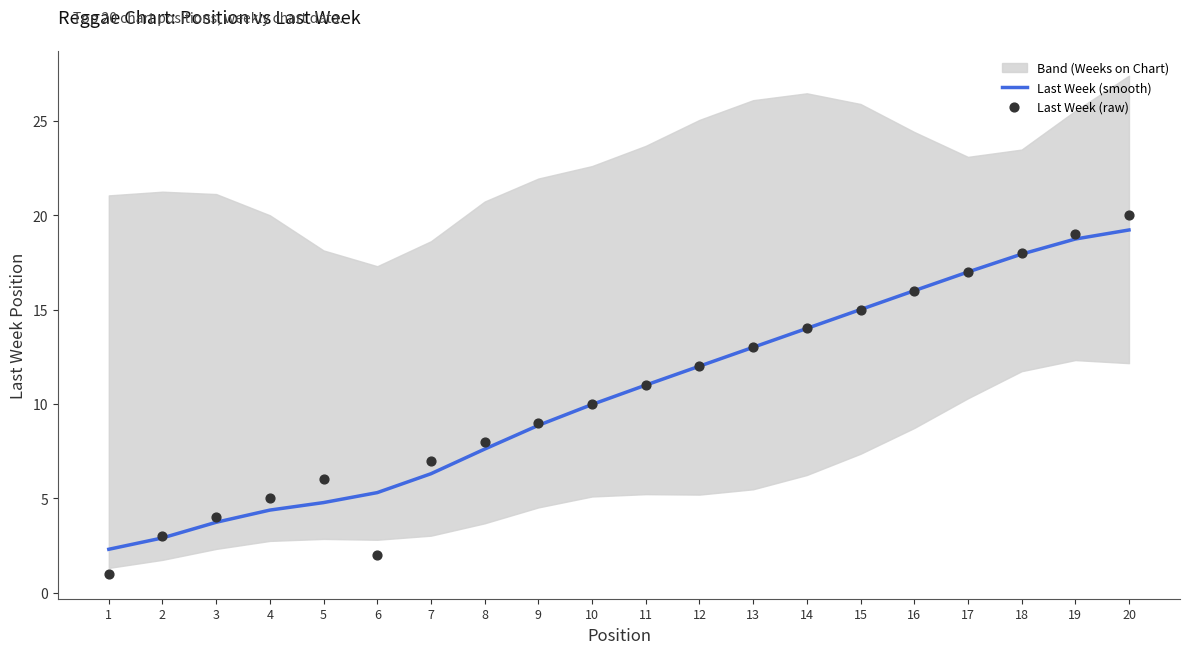

Which series has the widest spread of Y values?

Last Week (raw)